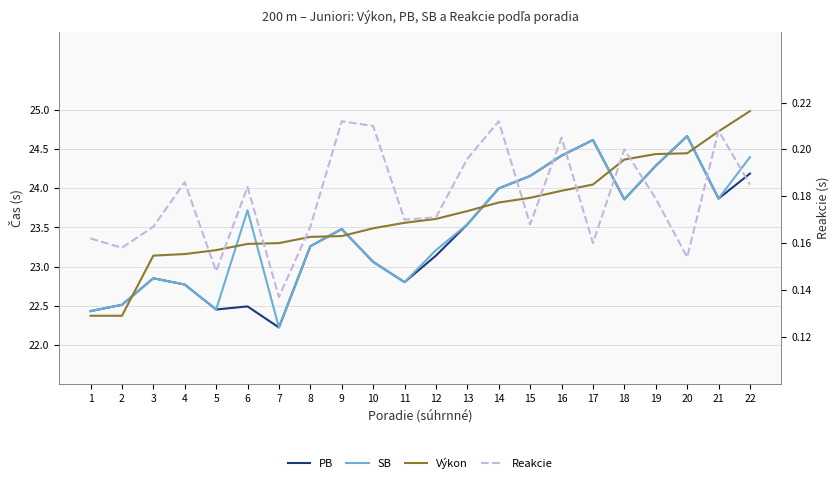

Reading left to right, extract all data points from this chart.

PB: 1=22.4	2=22.5	3=22.9	4=22.8	5=22.4	6=22.5	7=22.2	8=23.3	9=23.5	10=23.1	11=22.8	12=23.1	13=23.5	14=24.0	15=24.2	16=24.4	17=24.6	18=23.9	19=24.3	20=24.7	21=23.9	22=24.2
SB: 1=22.4	2=22.5	3=22.9	4=22.8	5=22.4	6=23.7	7=22.2	8=23.3	9=23.5	10=23.1	11=22.8	12=23.2	13=23.5	14=24.0	15=24.2	16=24.4	17=24.6	18=23.9	19=24.3	20=24.7	21=23.9	22=24.4
Výkon: 1=22.4	2=22.4	3=23.1	4=23.2	5=23.2	6=23.3	7=23.3	8=23.4	9=23.4	10=23.5	11=23.6	12=23.6	13=23.7	14=23.8	15=23.9	16=24.0	17=24.1	18=24.4	19=24.4	20=24.4	21=24.7	22=25.0
Reakcie: 1=0.2	2=0.2	3=0.2	4=0.2	5=0.1	6=0.2	7=0.1	8=0.2	9=0.2	10=0.2	11=0.2	12=0.2	13=0.2	14=0.2	15=0.2	16=0.2	17=0.2	18=0.2	19=0.2	20=0.2	21=0.2	22=0.2